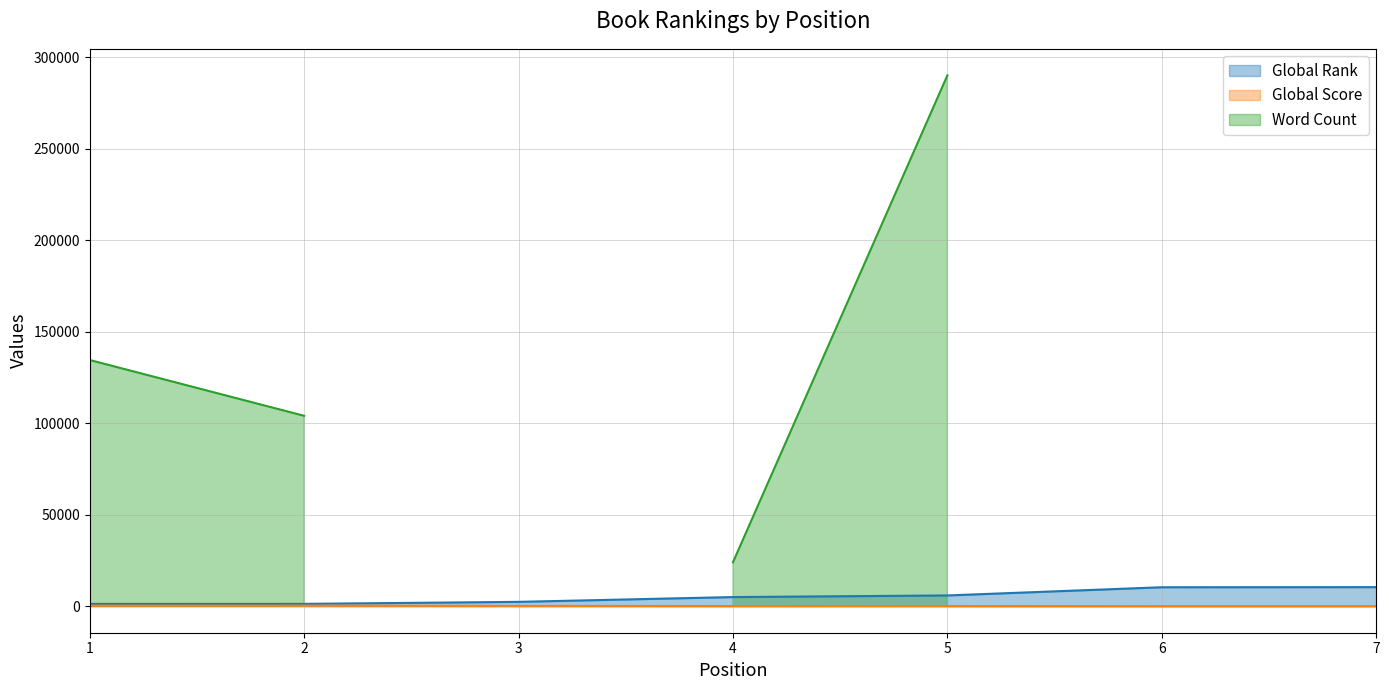

What is the highest value of the Global Rank series?

10404